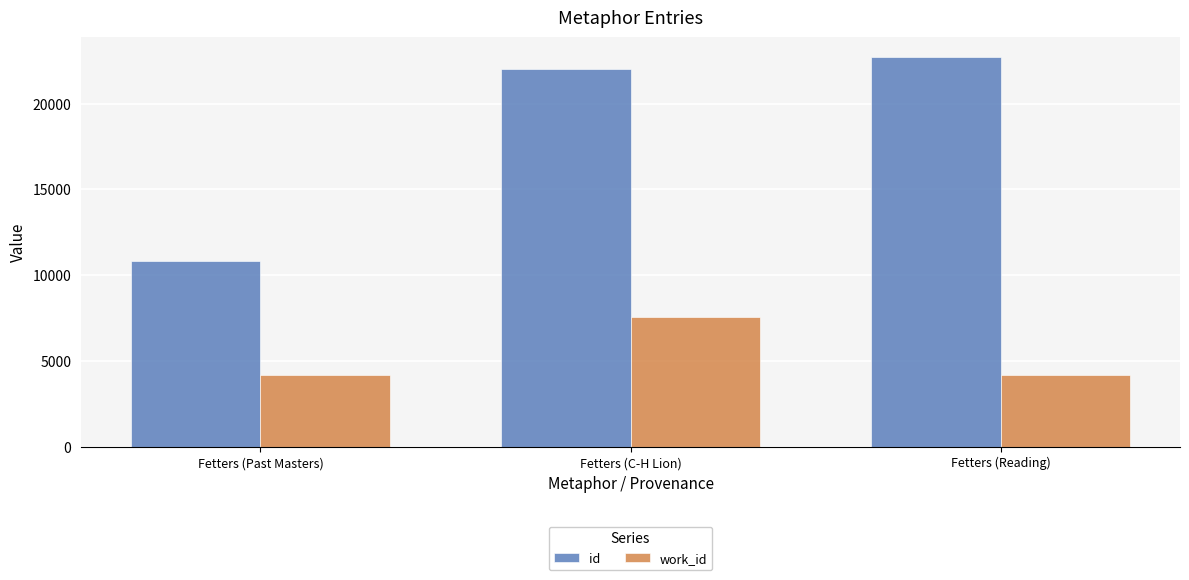

List the series in order of their peak value, highest first.

id, work_id